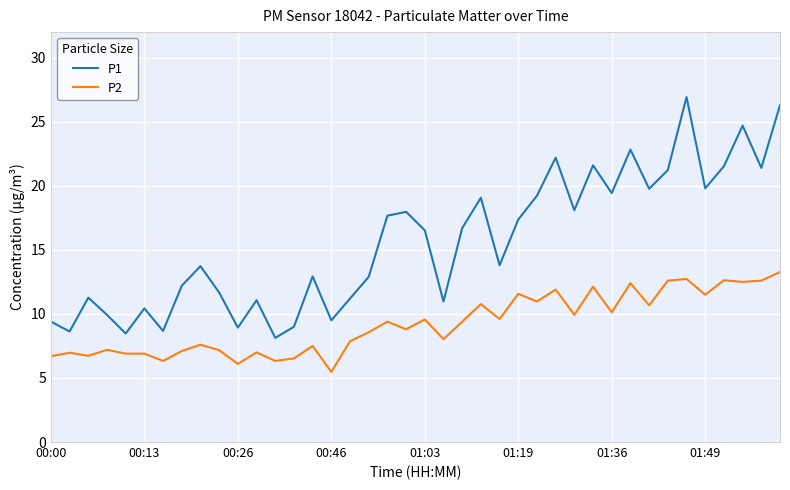

Count the number of data series in this chart.

2